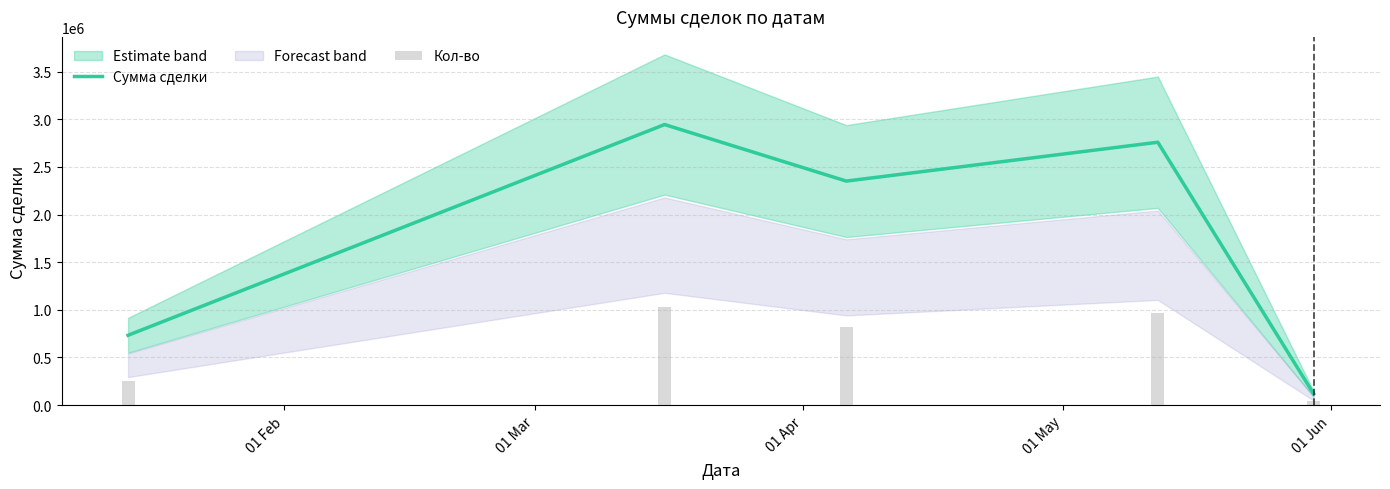

What is the highest value of the Сумма сделки series?

2946000